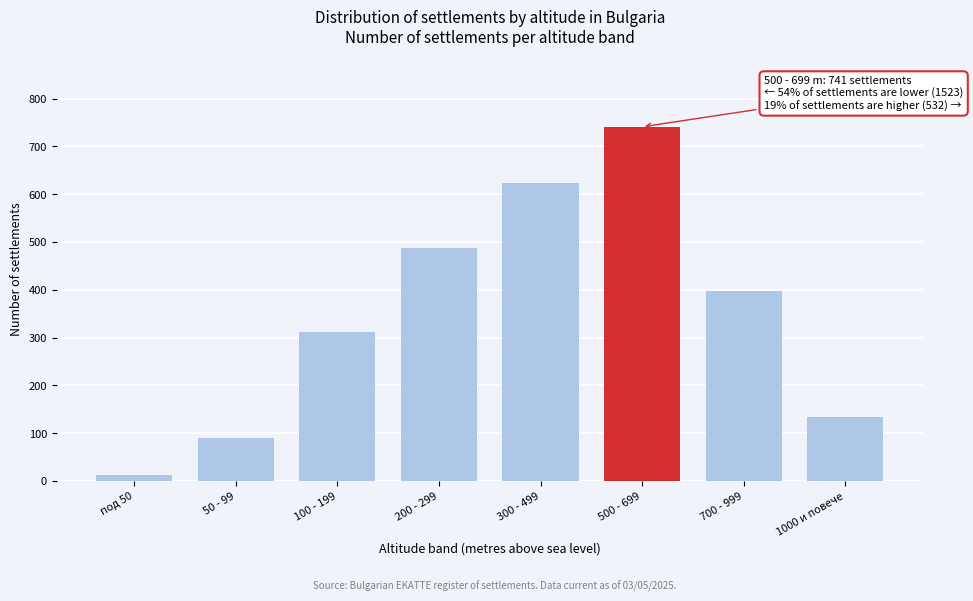

Reading left to right, extract all data points from this chart.

под 50=12	50 - 99=89	100 - 199=312	200 - 299=487	300 - 499=623	500 - 699=741	700 - 999=398	1000 и повече=134